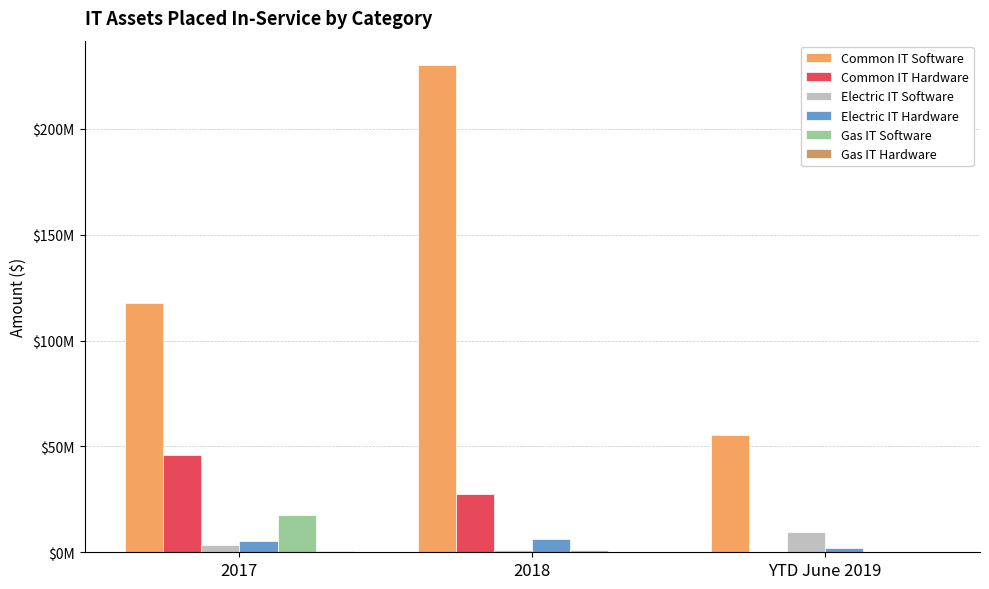

What is the label of the 1st bar from the left?

2017